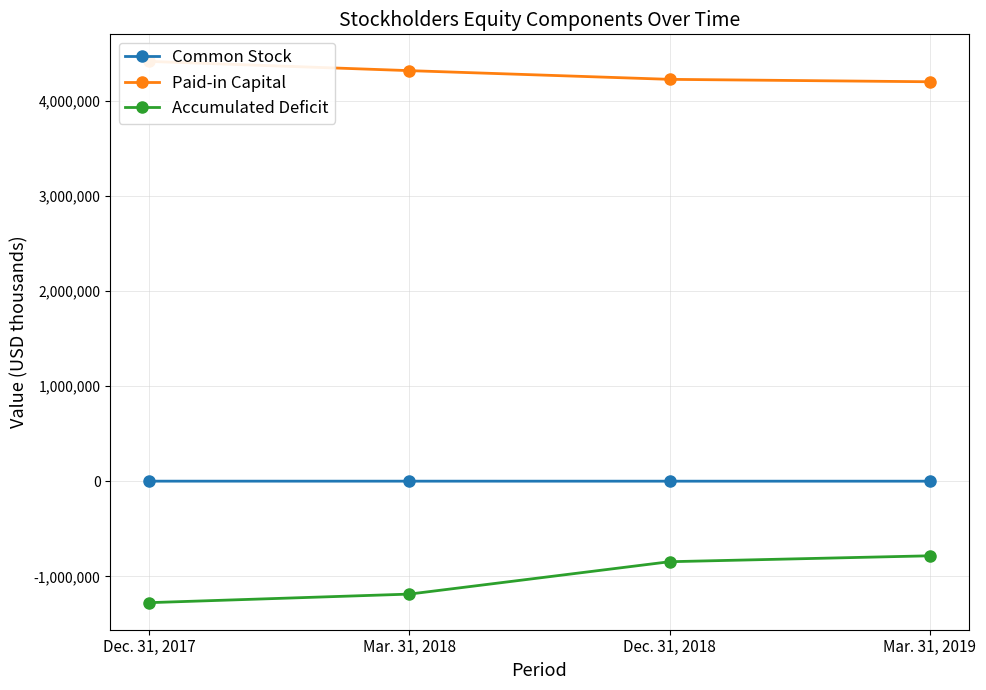

What is the greatest value displayed?

4416250